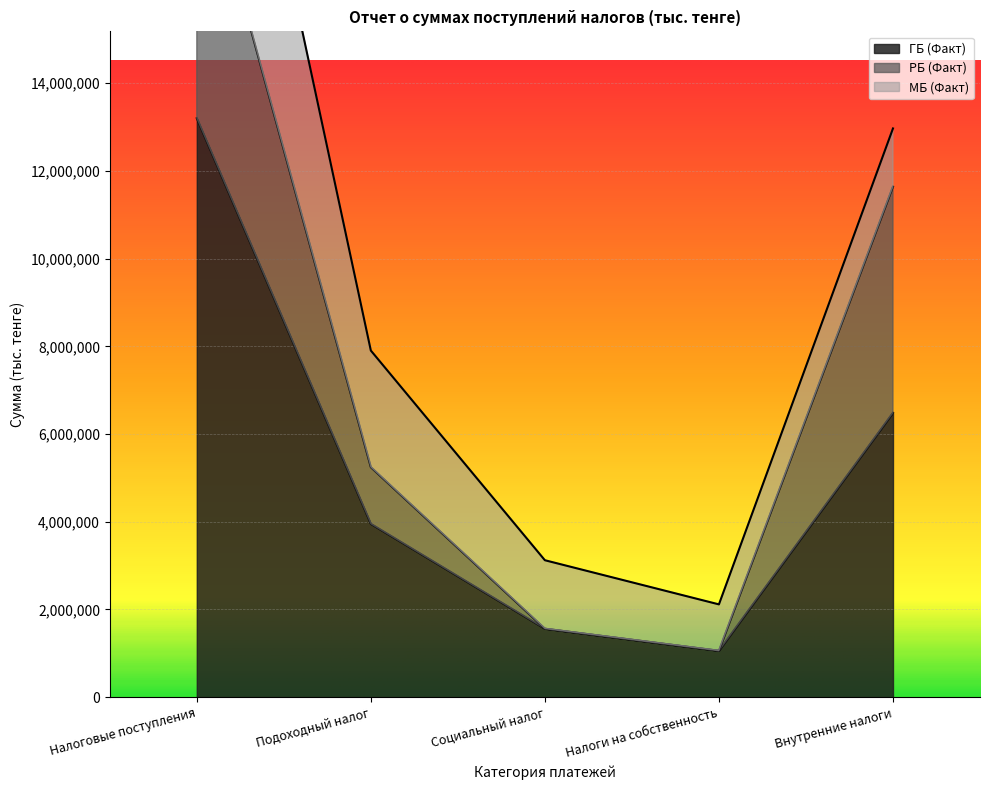

Is it true that ГБ (Факт) equals 3951717 at Подоходный налог?

True